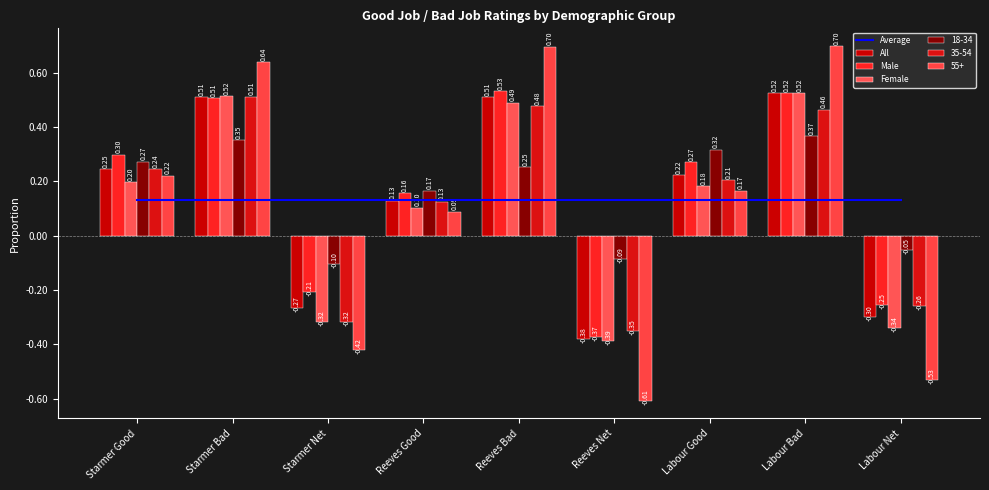

At which label is Male closest to 0?

Reeves Good